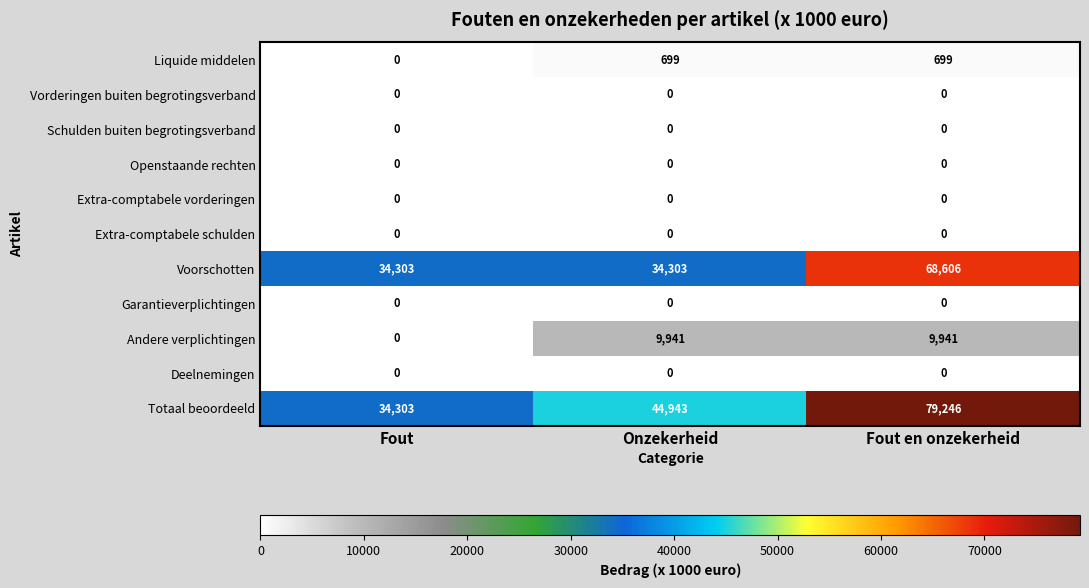

What is the total value across all series at Fout en onzekerheid?

158492